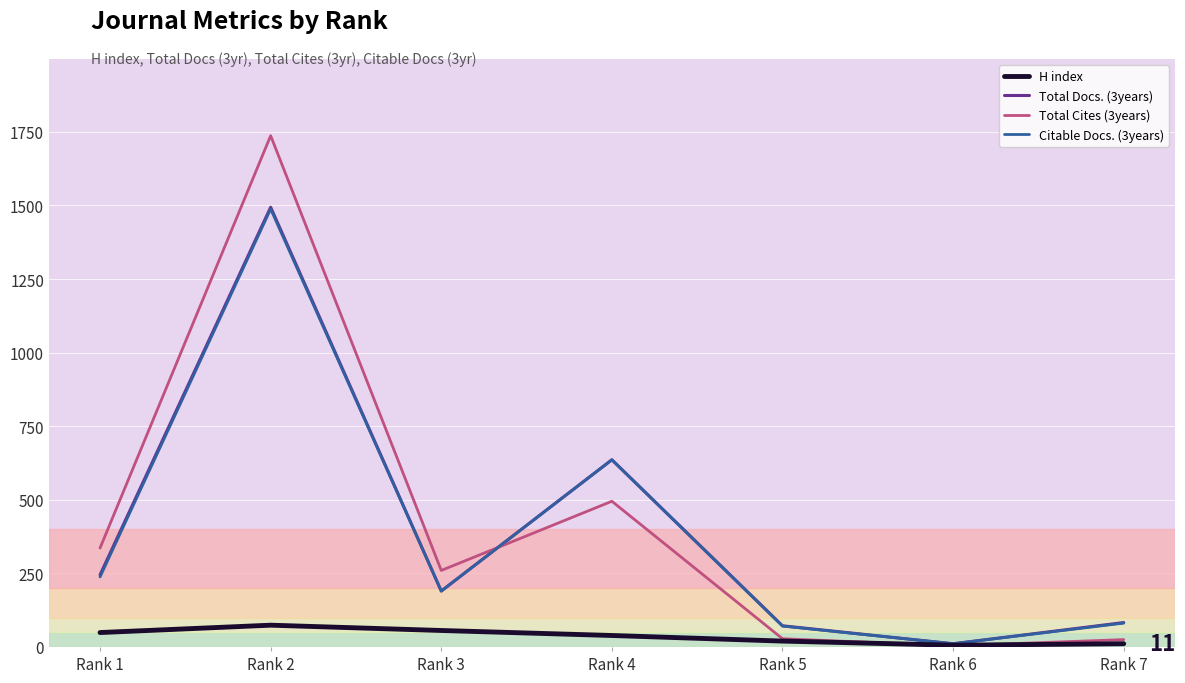

Read the Total Docs. (3years) value at Rank 5, to the nearest 10.

70